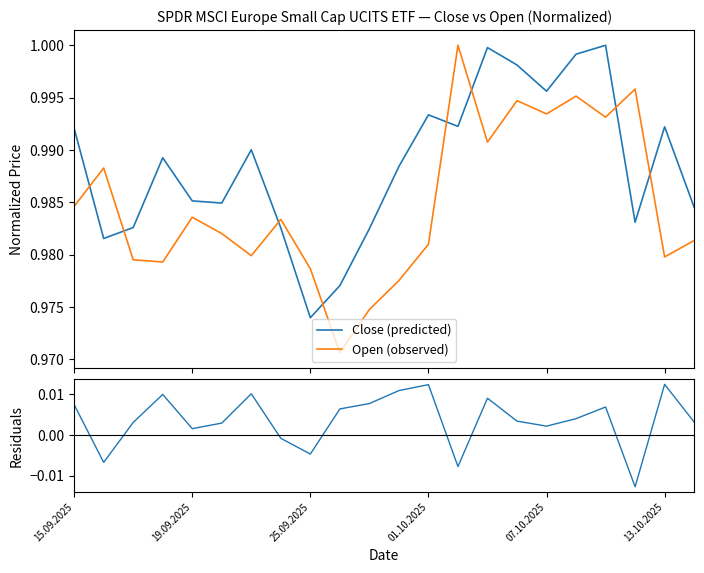

The Open (observed) series shows 1.5 at 15. True or false?

False